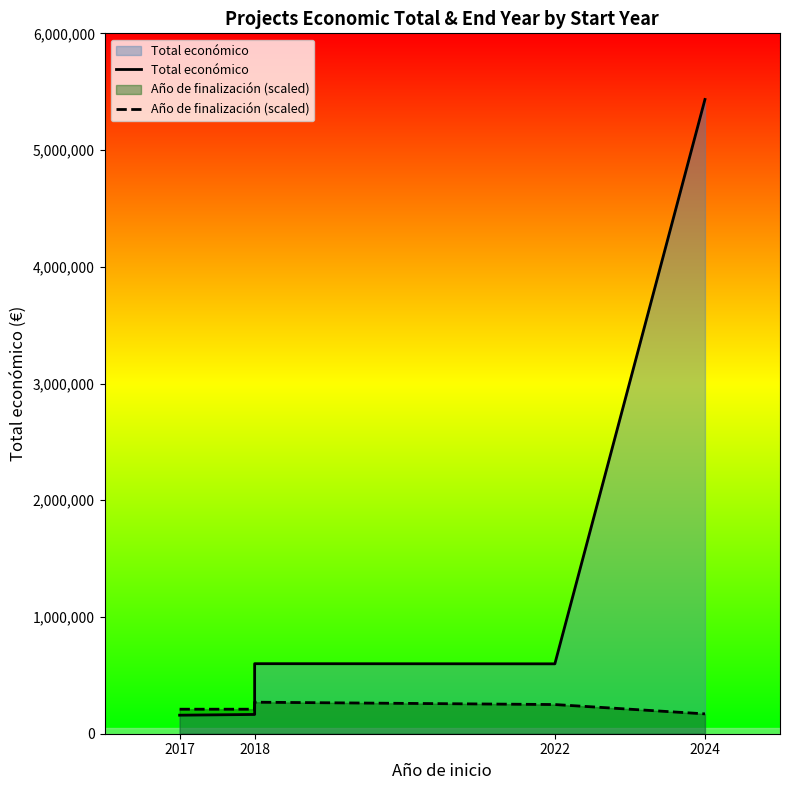

What is the difference between the maximum and minimum values in the Total económico series?

5274732